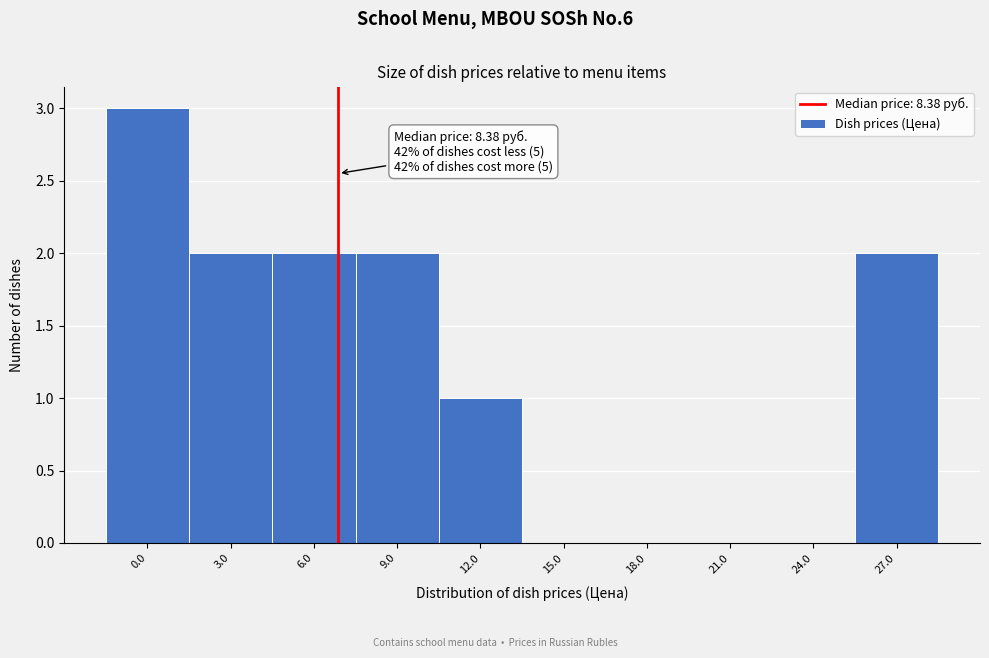

Reading left to right, list all the values displayed in this chart.

0.0=3	3.0=2	6.0=2	9.0=2	12.0=1	15.0=0	18.0=0	21.0=0	24.0=0	27.0=2